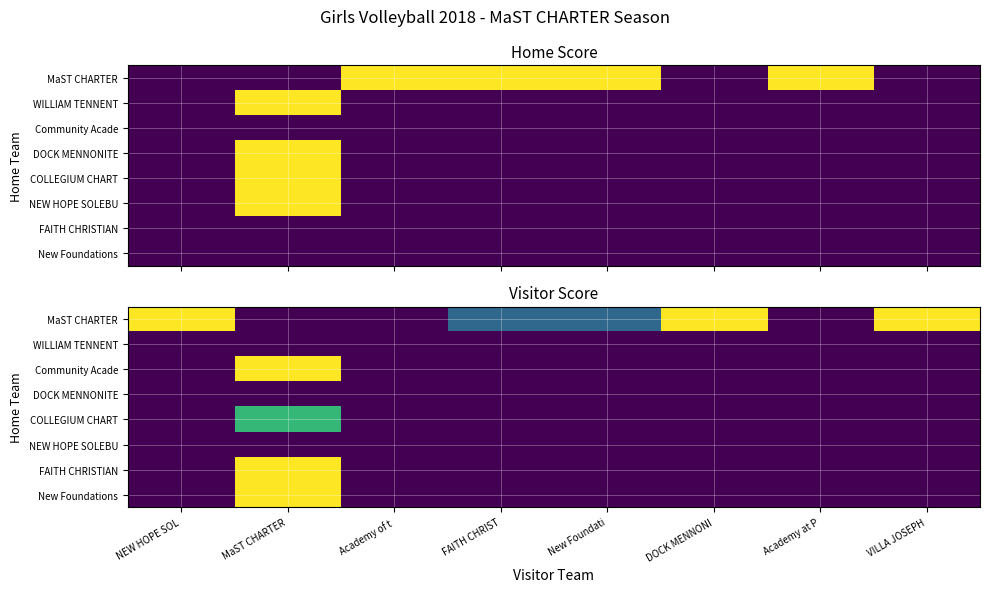

At how many categories does at least one series exceed 2?

4